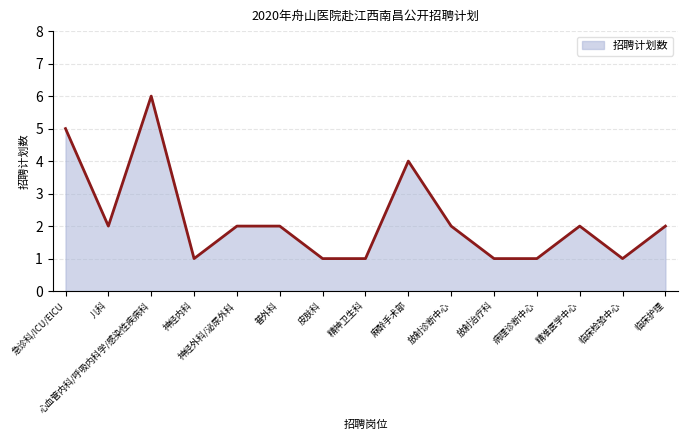

What is the sum of all values?

33